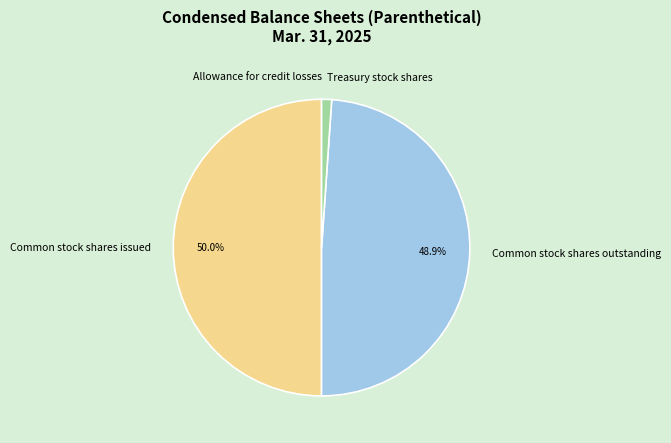

What portion of the pie excludes Common stock shares outstanding?

51.1%